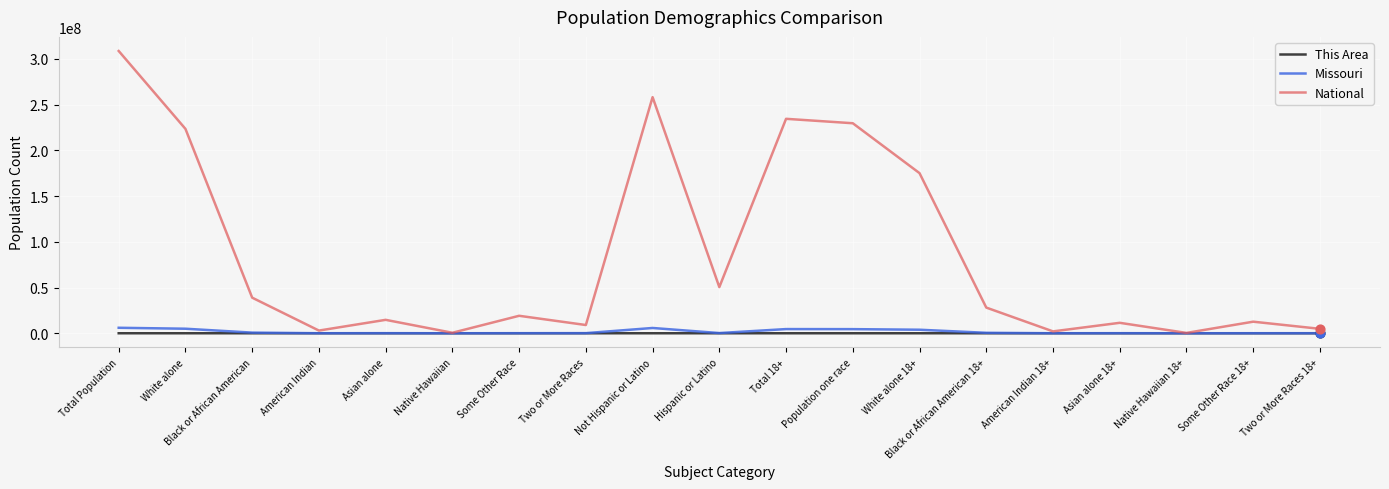

What are all the series names shown in the legend?

This Area, Missouri, National